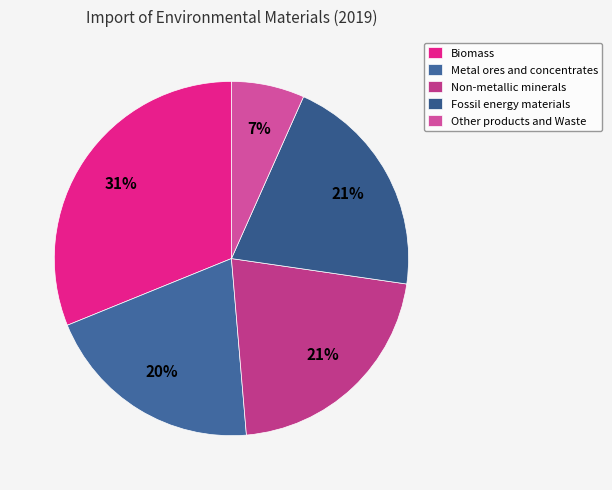

True or false: Fossil energy materials accounts for 21% of the total.

True